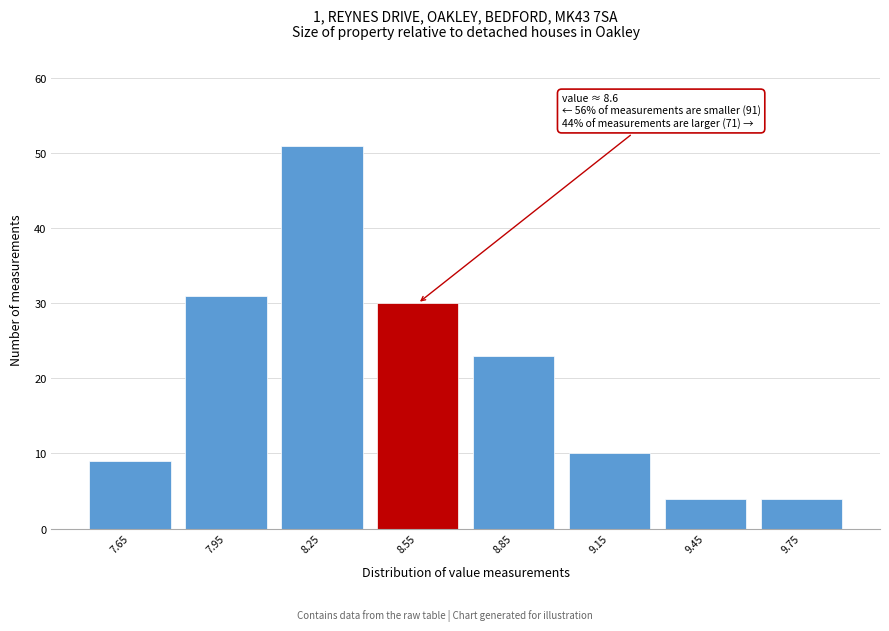

Reading right to left, extract all data points from this chart.

4	4	10	23	30	51	31	9